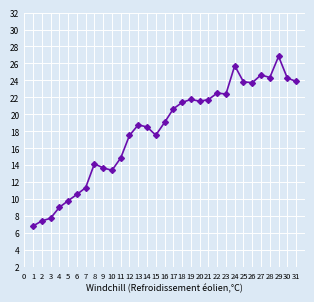

The chart shows a value of 170.4 at 22. True or false?

False